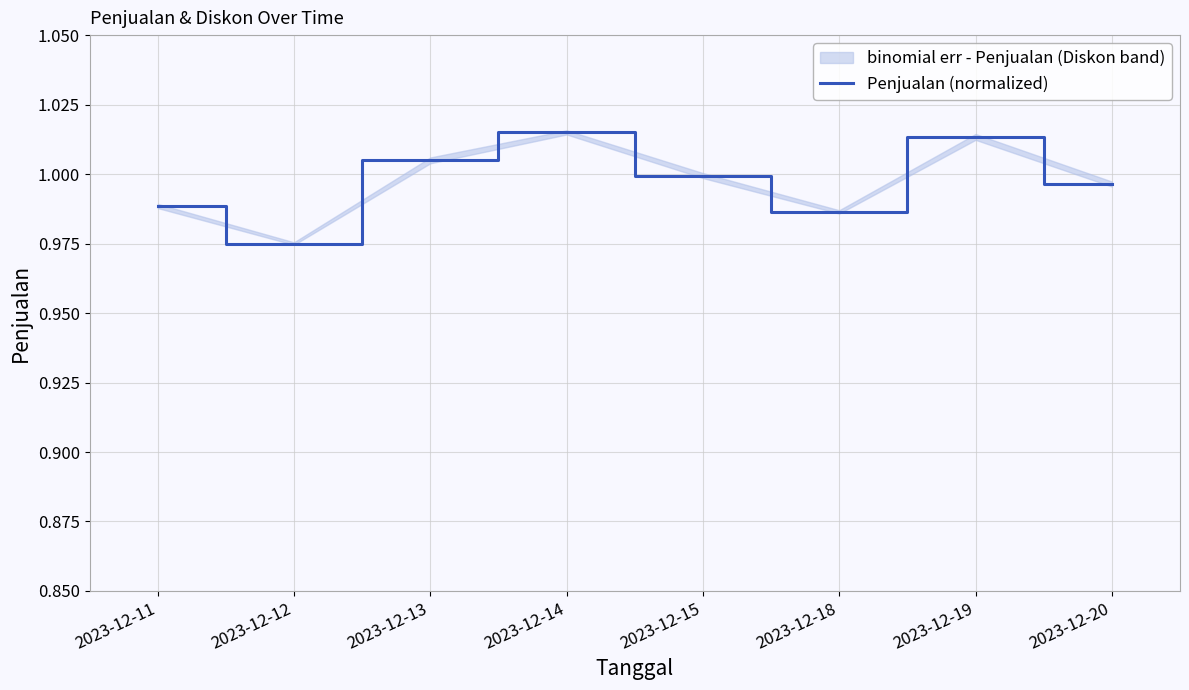

What value does the data have at 2023-12-14?

1.0